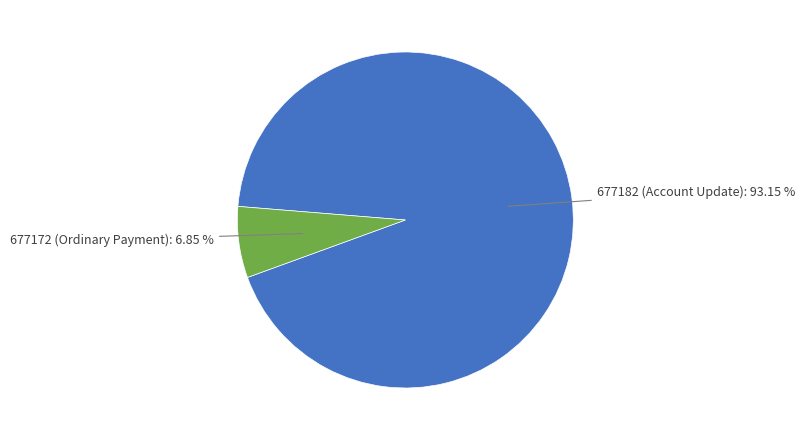

How many slices are in this pie chart?

2